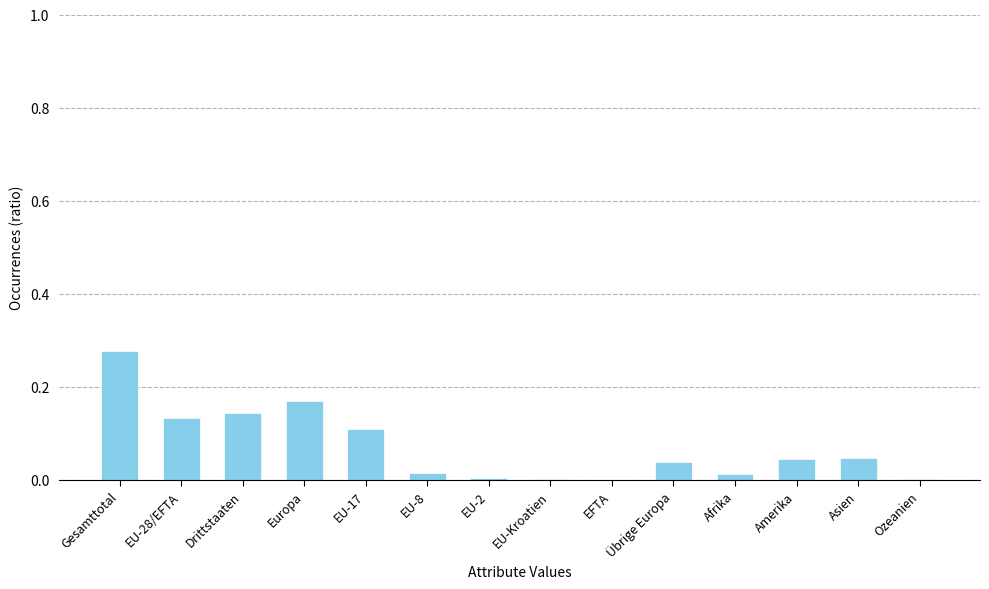

What is the sum of all values?

1.0